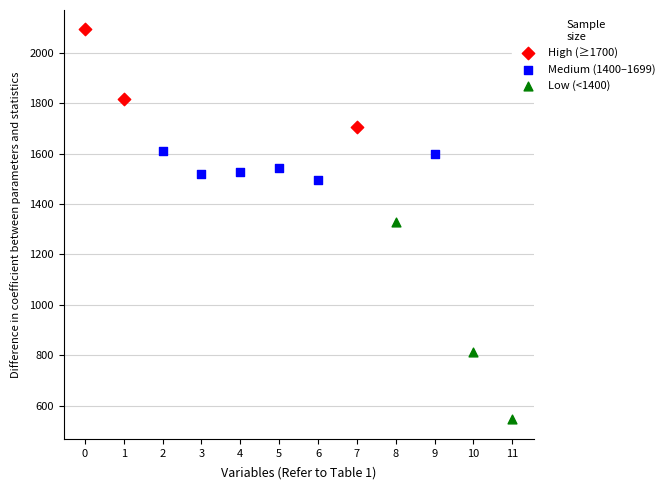

Which series reaches the maximum Y coordinate?

High (≥1700)